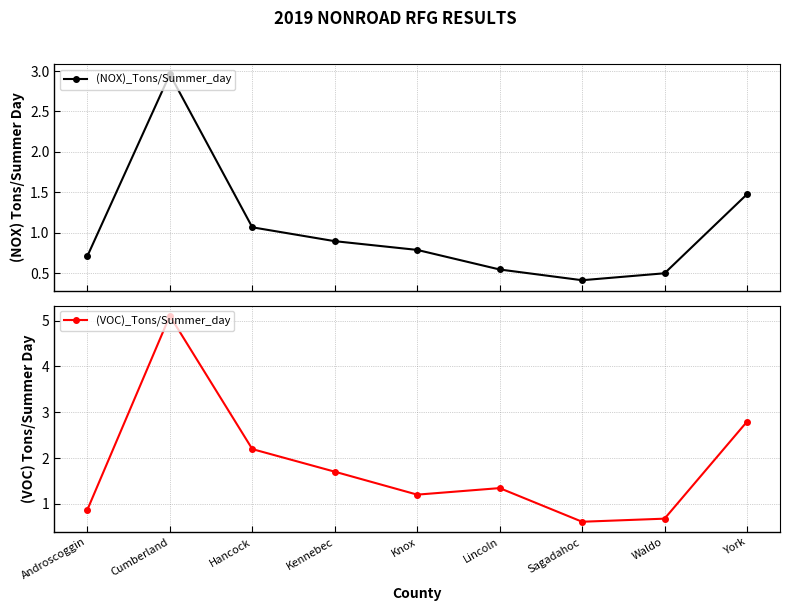

Where is the first local minimum for (NOX)_Tons/Summer_day?

Sagadahoc